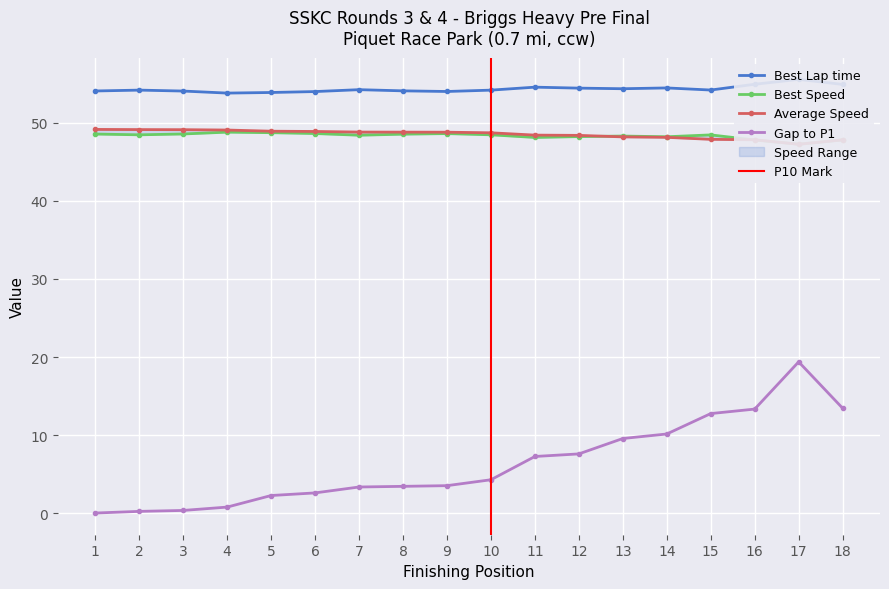

The value of Gap to P1 at 10 is 7.1. True or false?

False